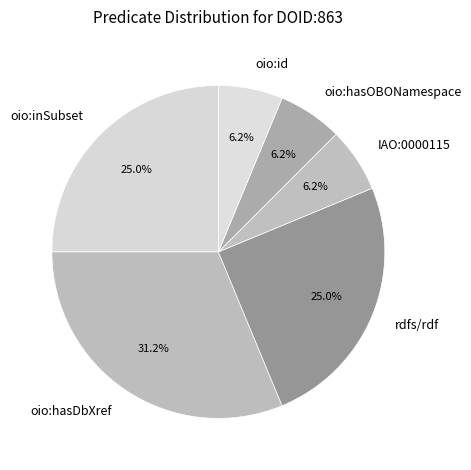

Combined, do oio:hasDbXref and oio:id account for over 50%?

No